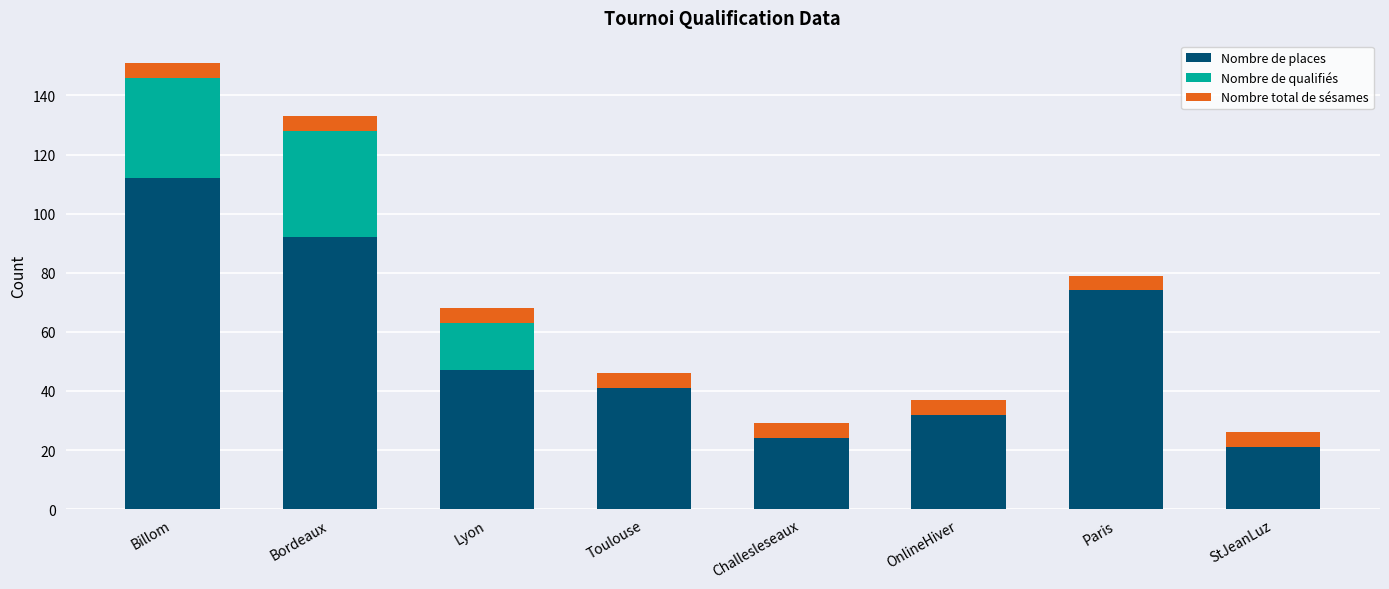

Reading left to right, what are the values for Nombre de places?

Billom=112	Bordeaux=92	Lyon=47	Toulouse=41	Challesleseaux=24	OnlineHiver=32	Paris=74	StJeanLuz=21